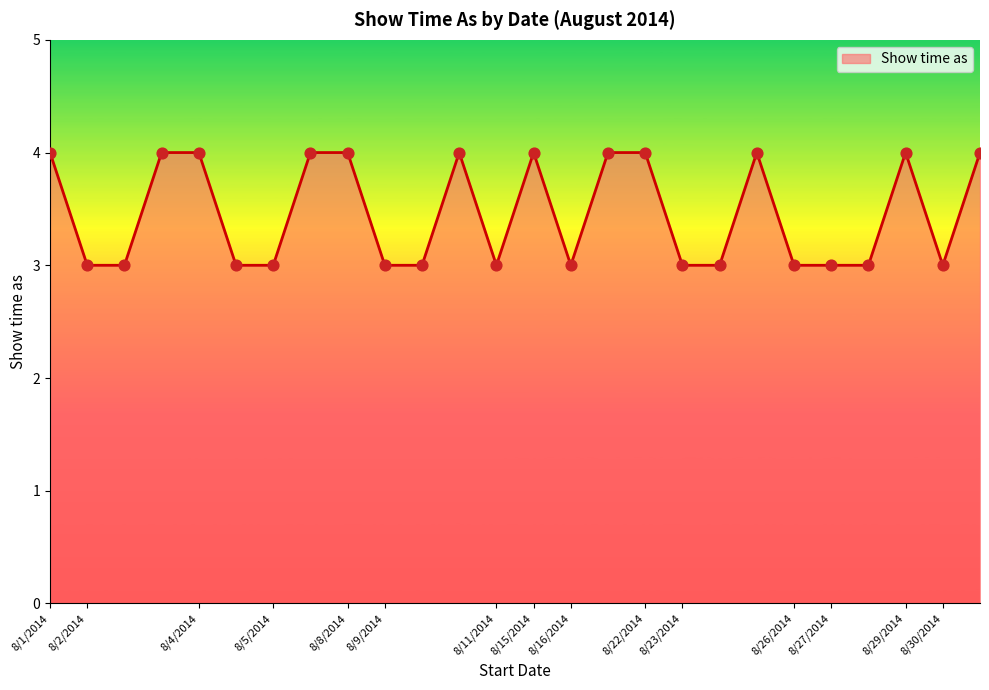

What is the greatest value displayed?

4